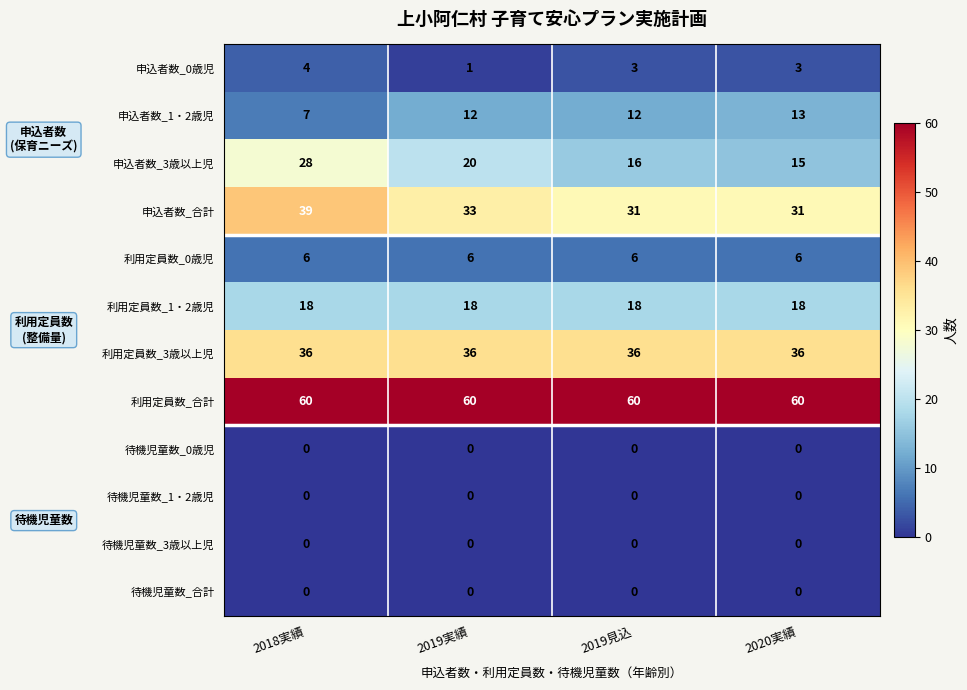

Which series has the largest range (max minus min)?

申込者数_3歳以上児